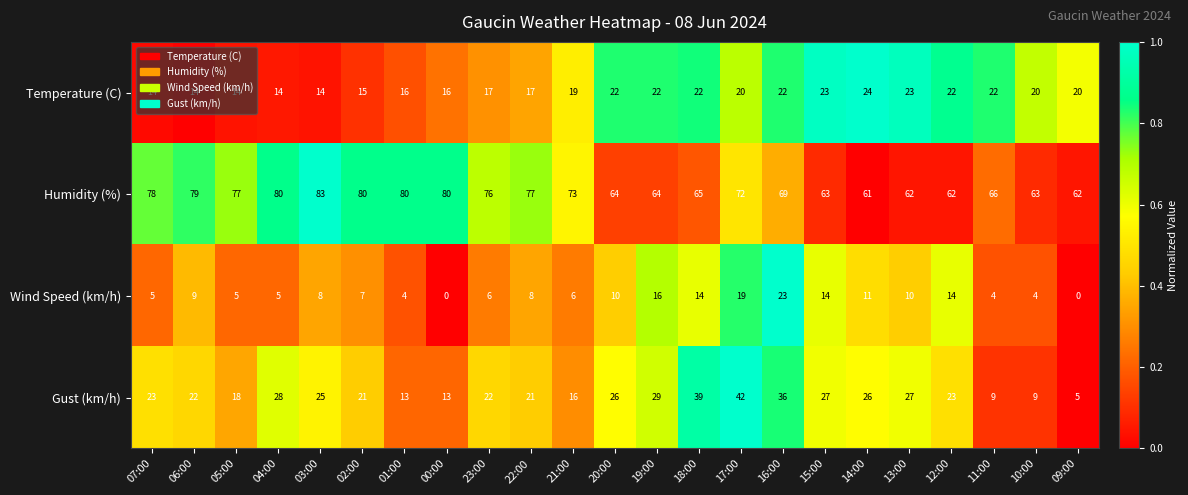

What is the total value across all series at 00:00?

109